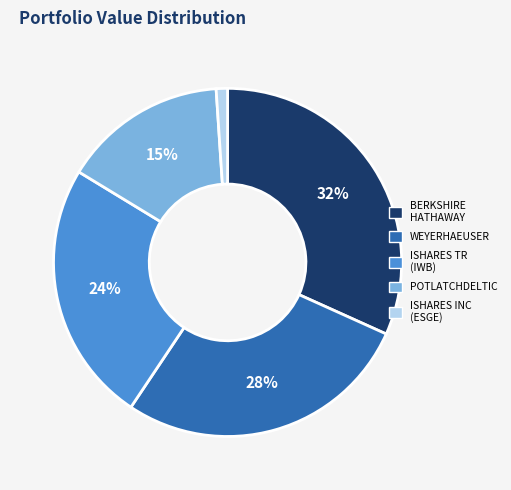

To the nearest percent, what is the average slice percentage?

20%